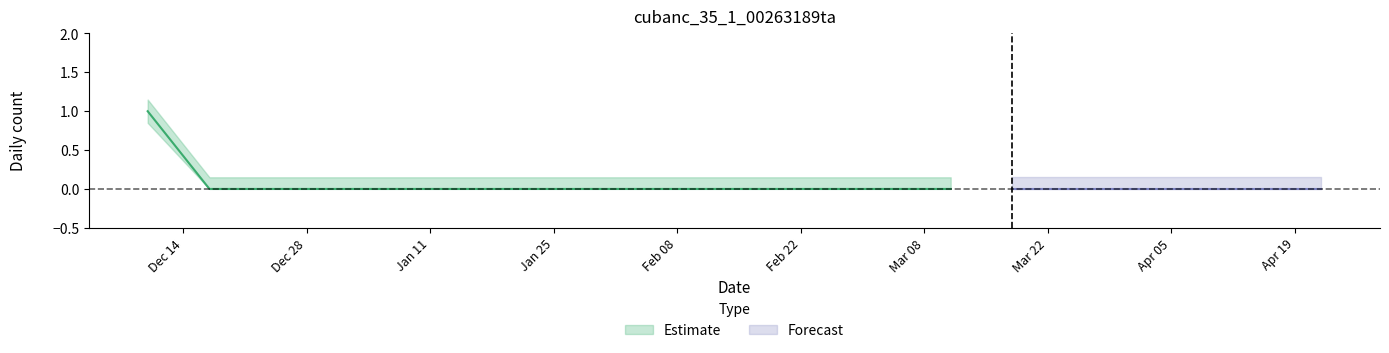

True or false: the data shows -1 at 2022-04-15.

False